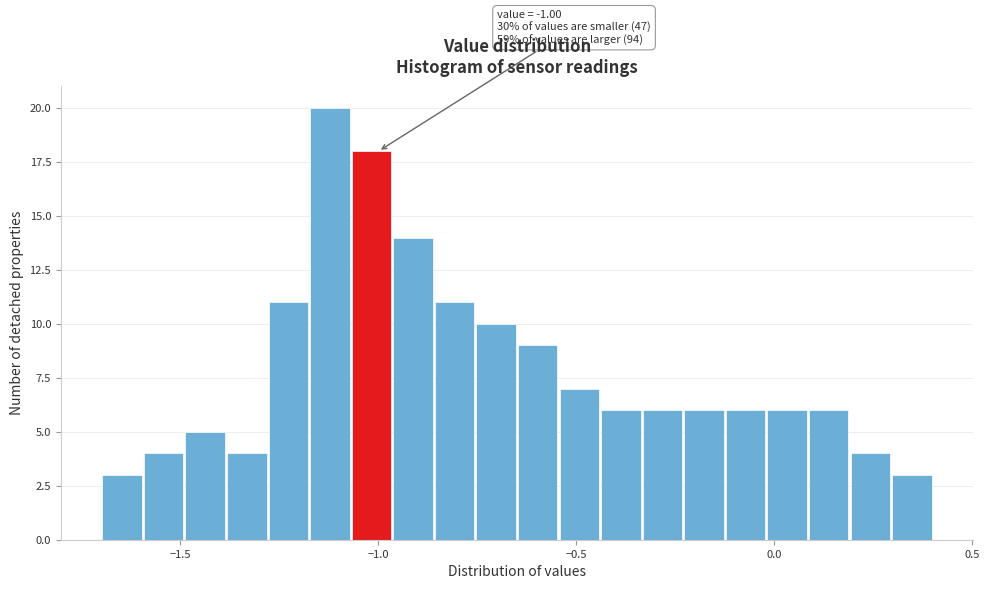

Read against the x-axis, roughly where is the centre of the tallest bar?

-1.10